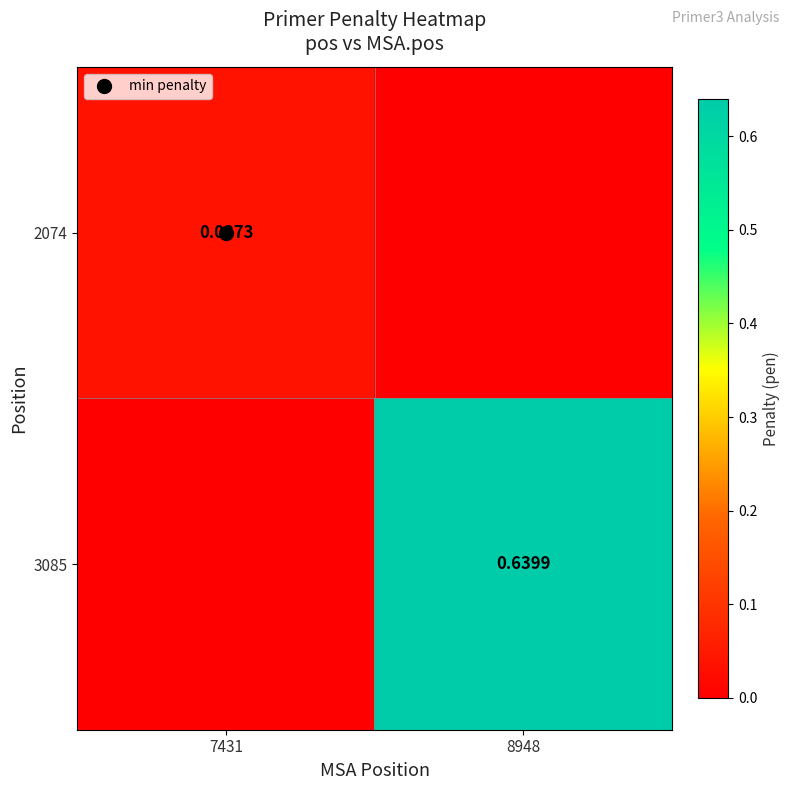

At how many categories does at least one series exceed 0?

2